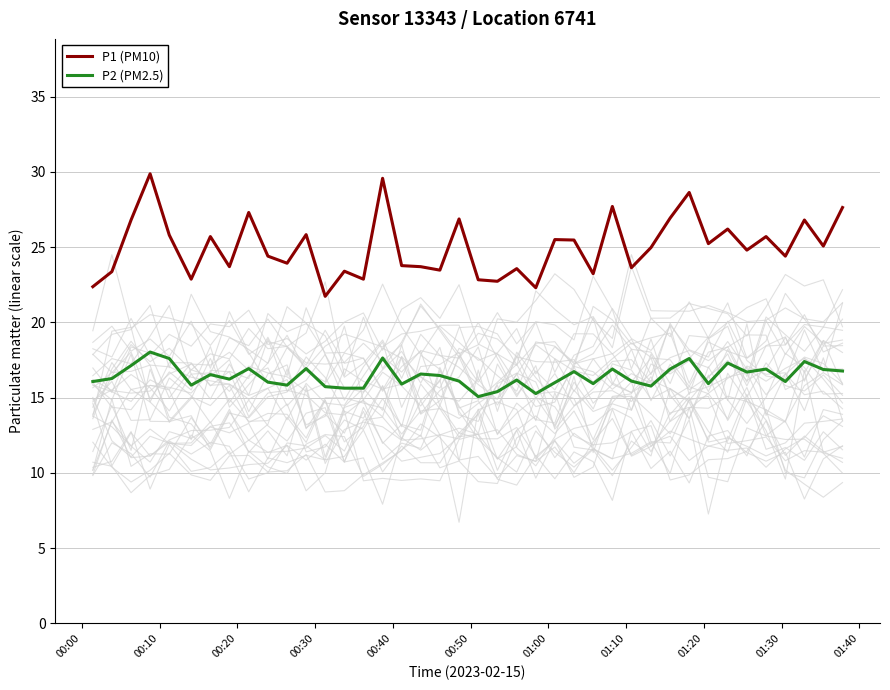

Is this an area chart (filled region under the line)?

No